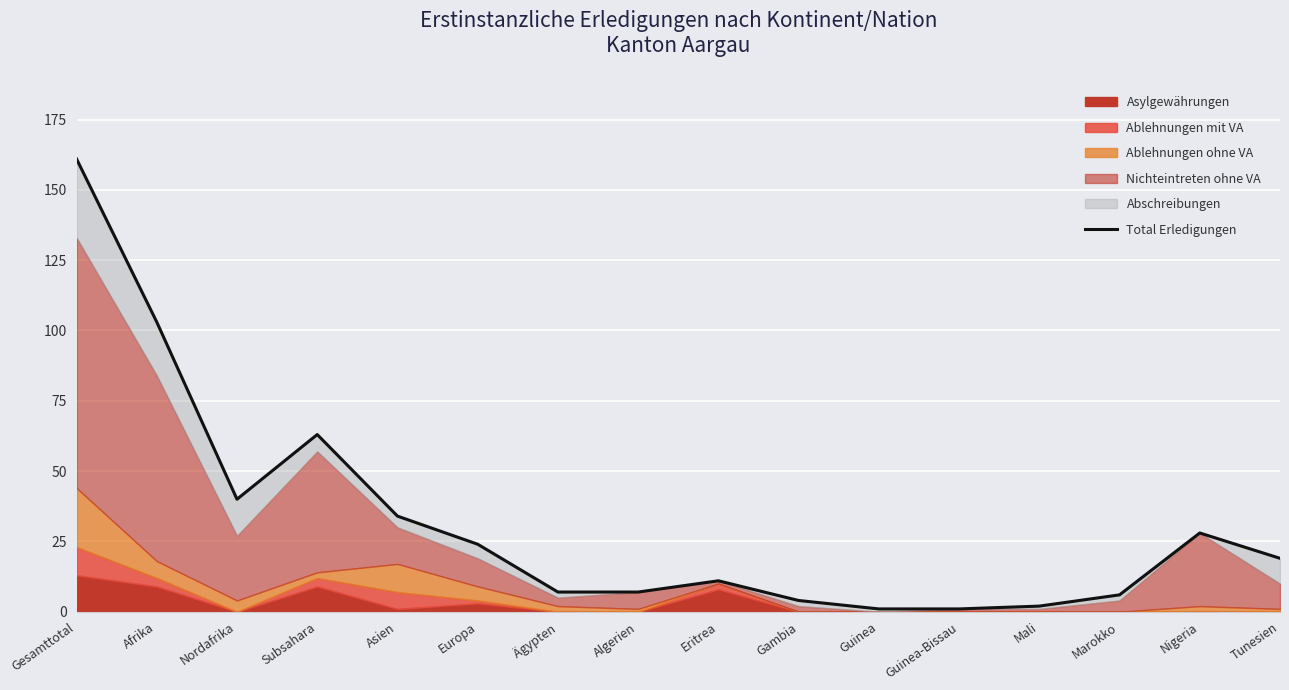

Reading left to right, what are all the values shown in this chart?

161	103	40	63	34	24	7	7	11	4	1	1	2	6	28	19